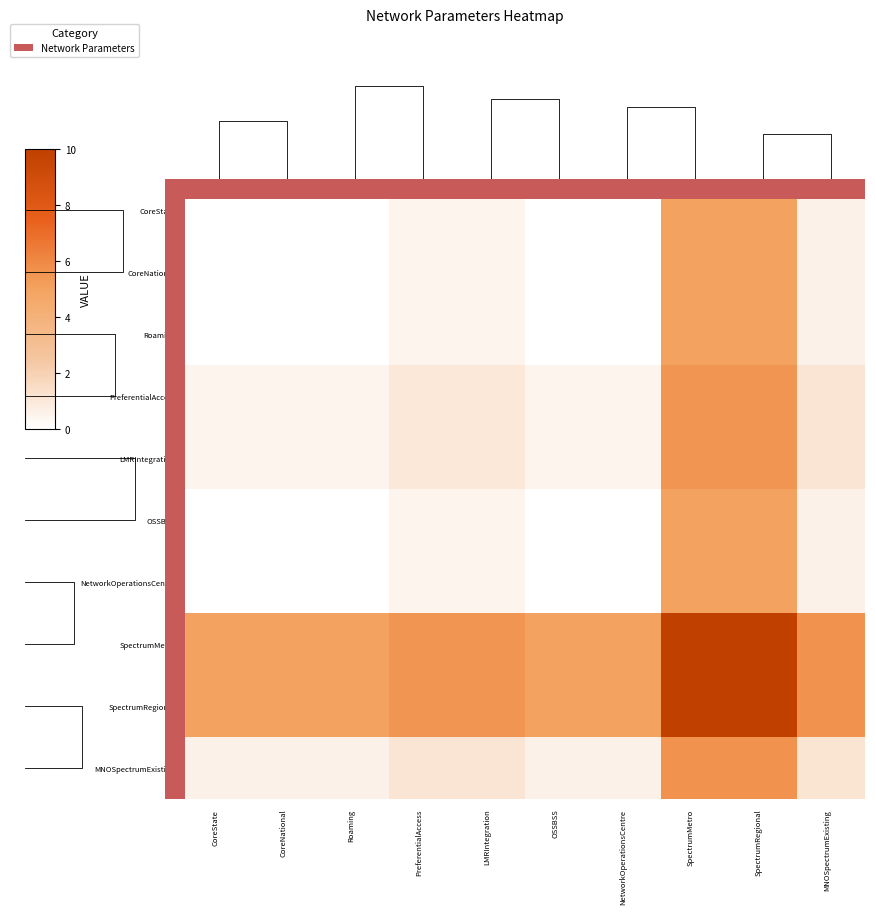

Which category has the highest value in the CoreNational series?

SpectrumMetro